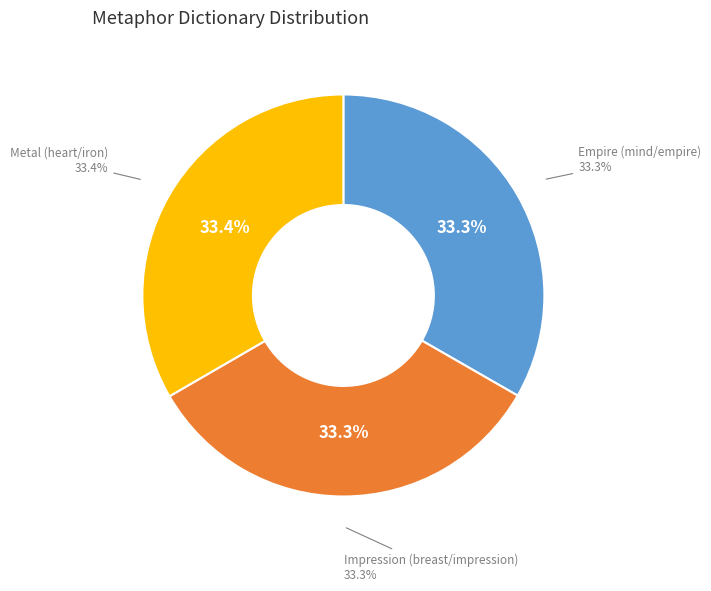

Is it true that Metal (heart/iron) is 33% of the pie?

True